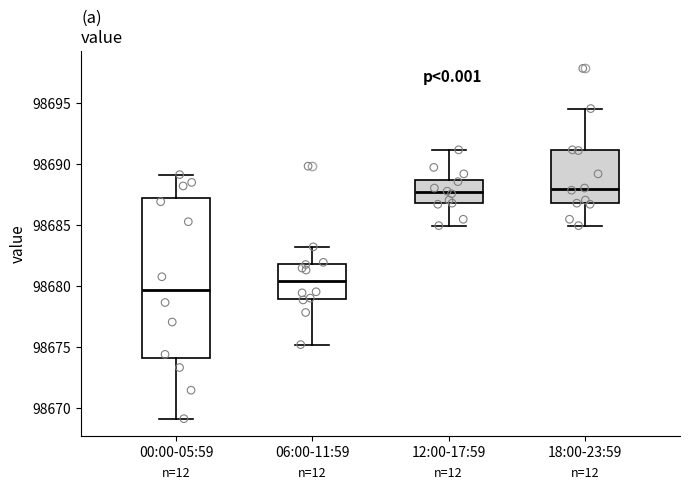

Reading left to right, read every box against the y-axis: the position of its median line, the range the box covers, and the ends of its whiskers. The values are not printed on the chart, so give them approximately, as read against the axis.

00:00-05:59: median 98679.5, box 98674.0 to 98687.0, whiskers 98669.0 to 98689.0
06:00-11:59: median 98680.5, box 98679.0 to 98682.0, whiskers 98675.0 to 98683.0
12:00-17:59: median 98687.5, box 98687.0 to 98688.5, whiskers 98685.0 to 98691.0
18:00-23:59: median 98688.0, box 98687.0 to 98691.0, whiskers 98685.0 to 98694.5